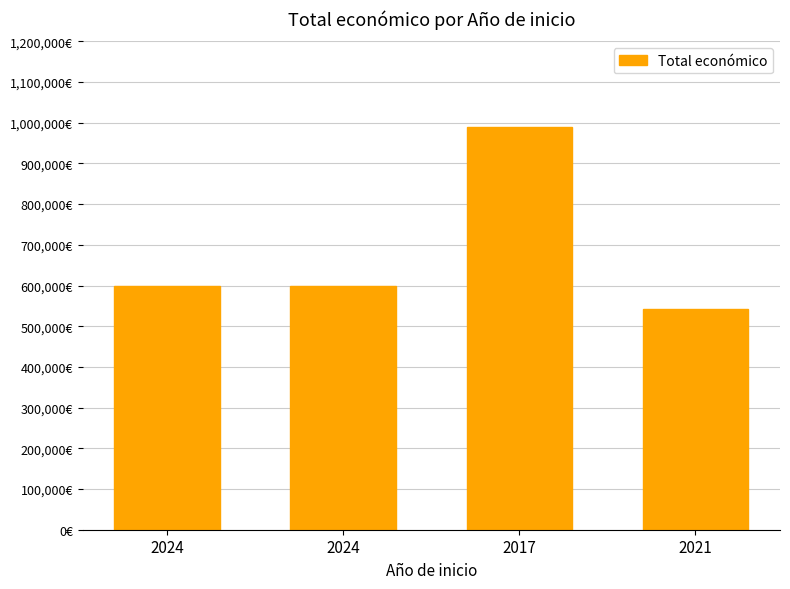

How many bars are there in total?

4